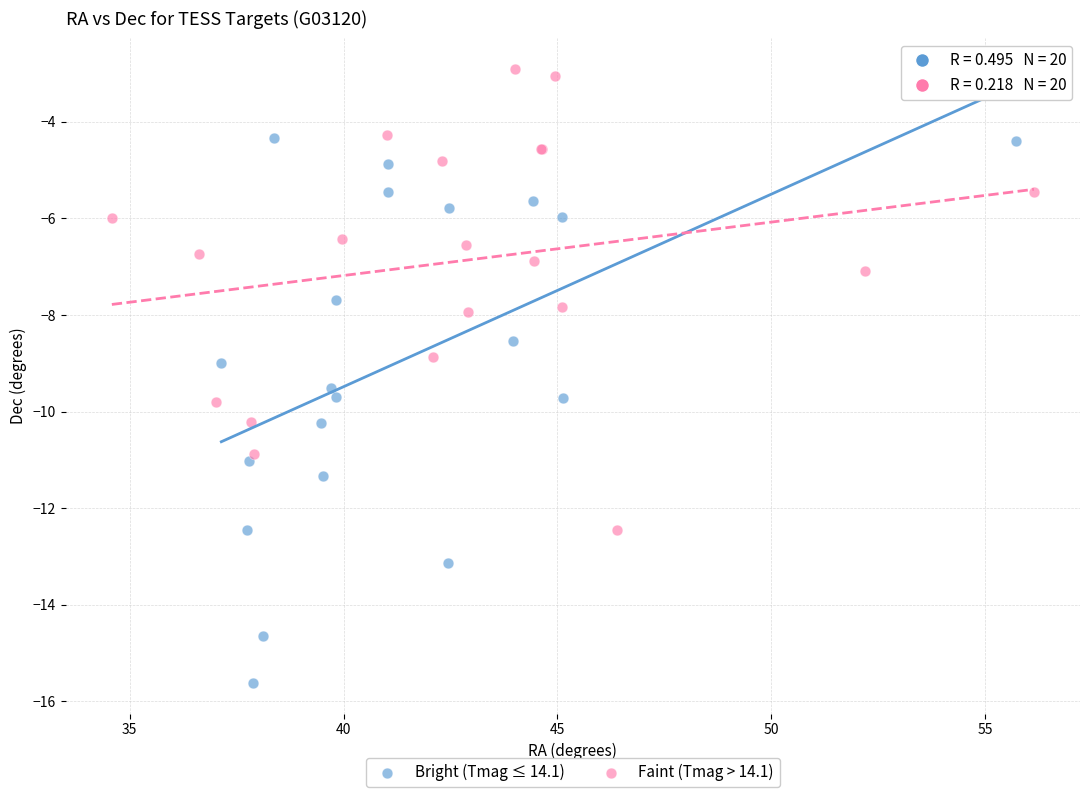

What are all the series names shown in the legend?

Bright (Tmag ≤ 14.1), Faint (Tmag > 14.1)